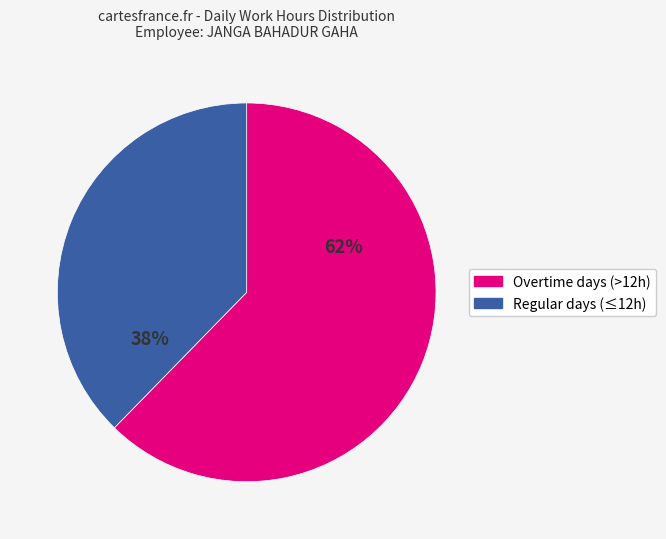

To the nearest percent, what is the average slice percentage?

50%